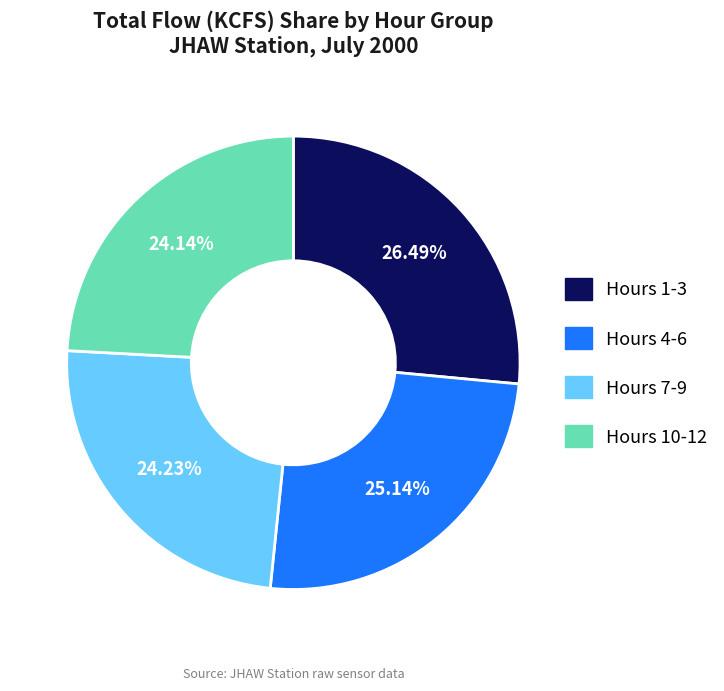

Does any single category account for the majority?

No